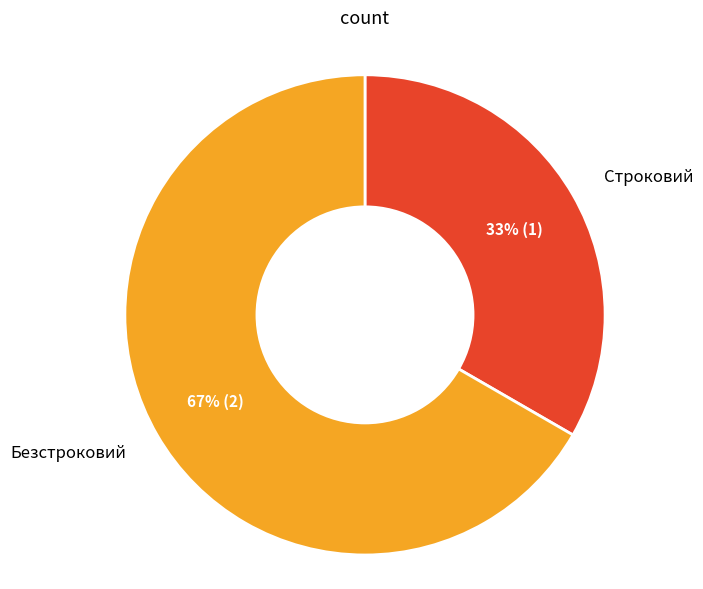

To the nearest percent, what is the average slice percentage?

50%